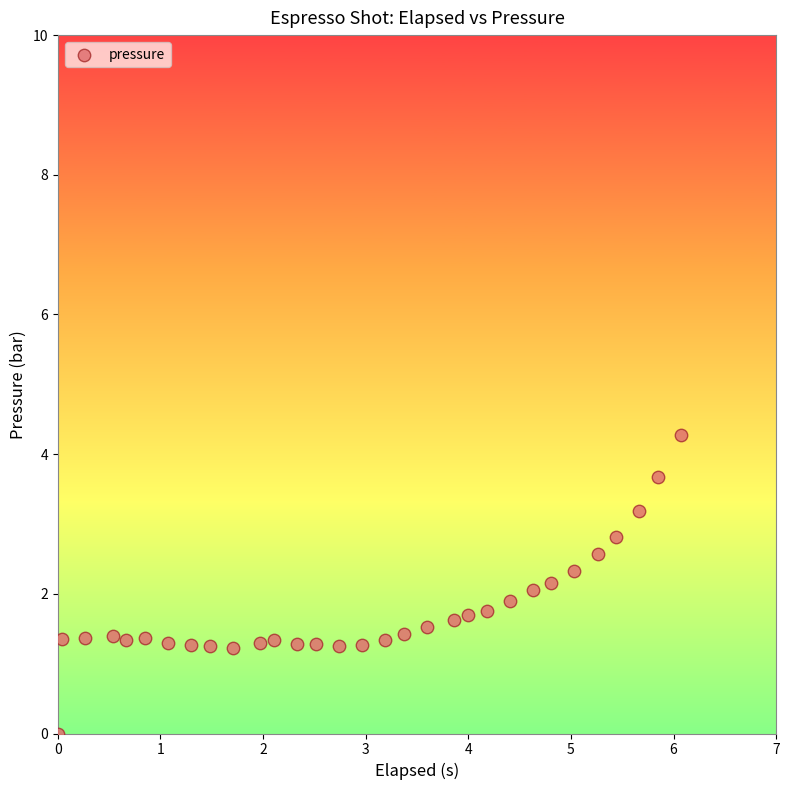

What is the range of X values (max minus min)?

6.1